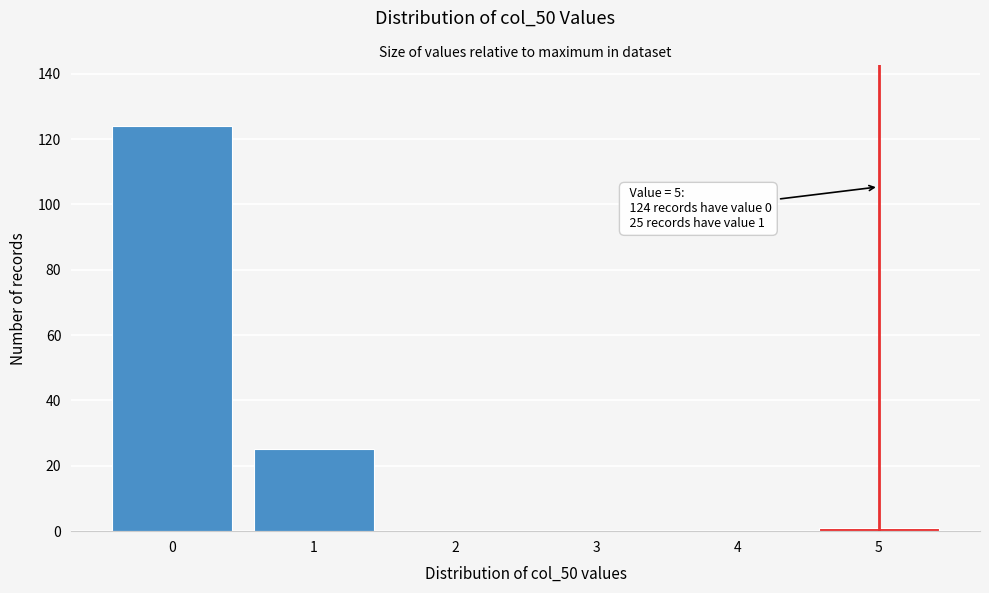

Reading left to right, list all the values displayed in this chart.

0=124	1=25	2=0	3=0	4=0	5=1